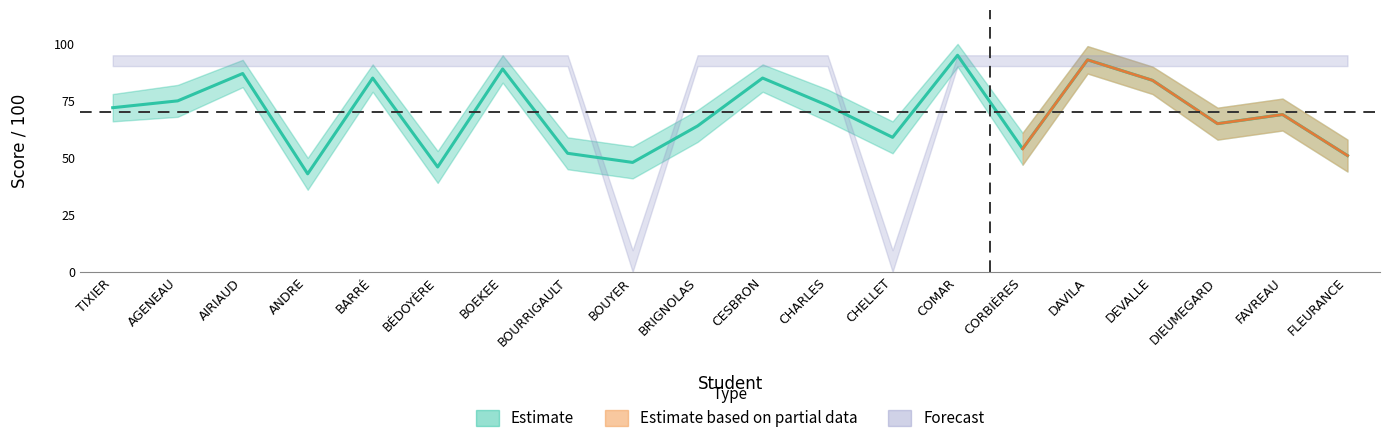

True or false: note_upper and note_mean cross at least once.

False